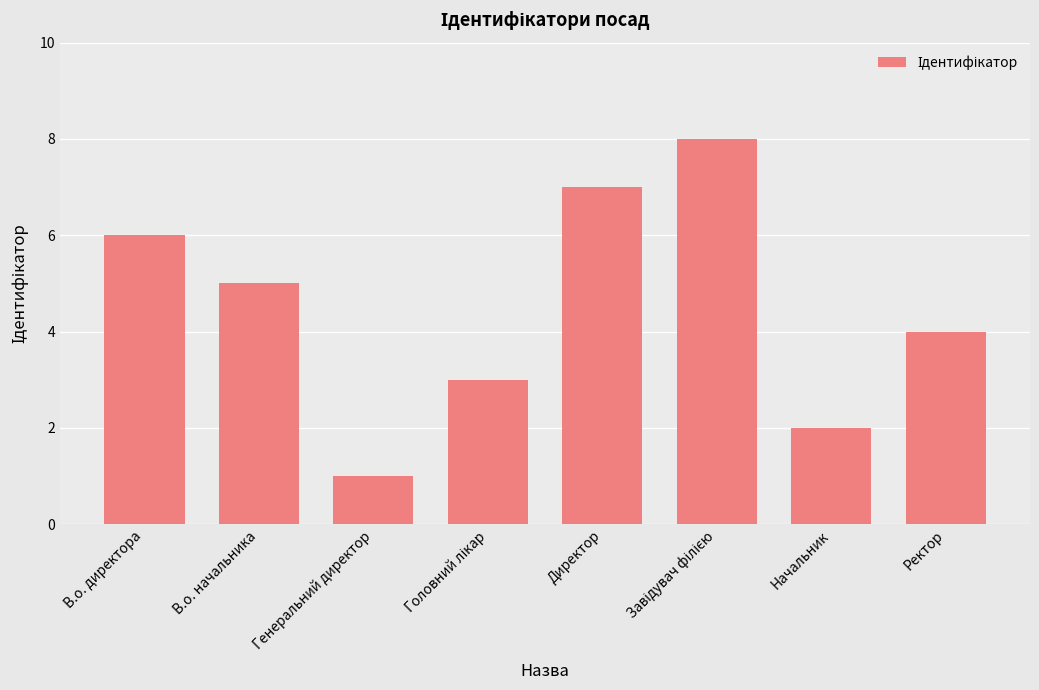

True or false: the data shows 1 at Начальник.

False